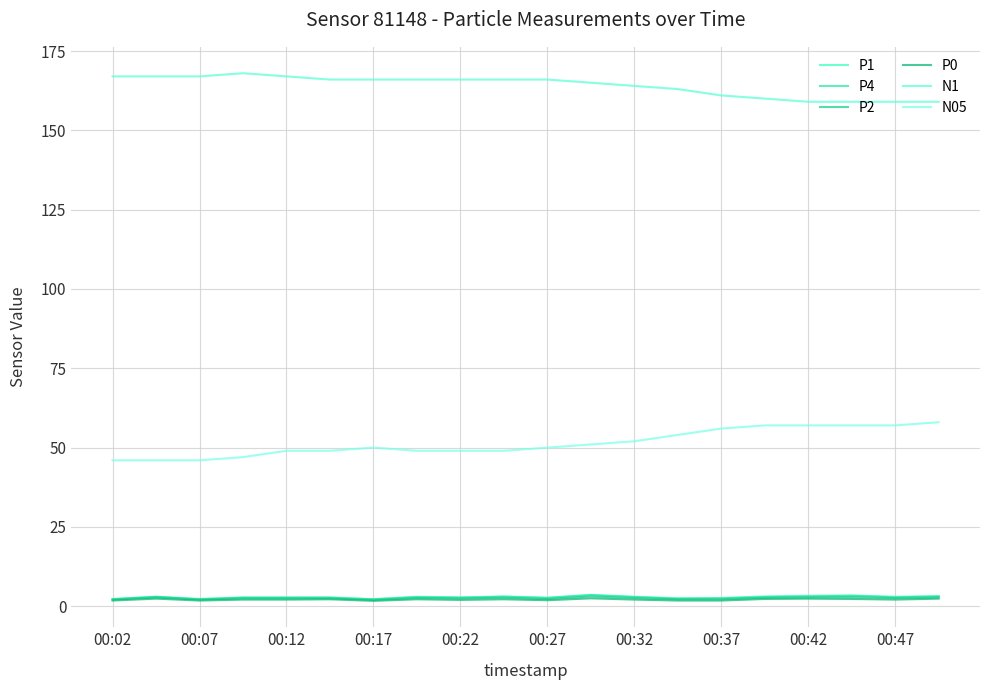

True or false: P0 has more than 2 interior local peaks.

True